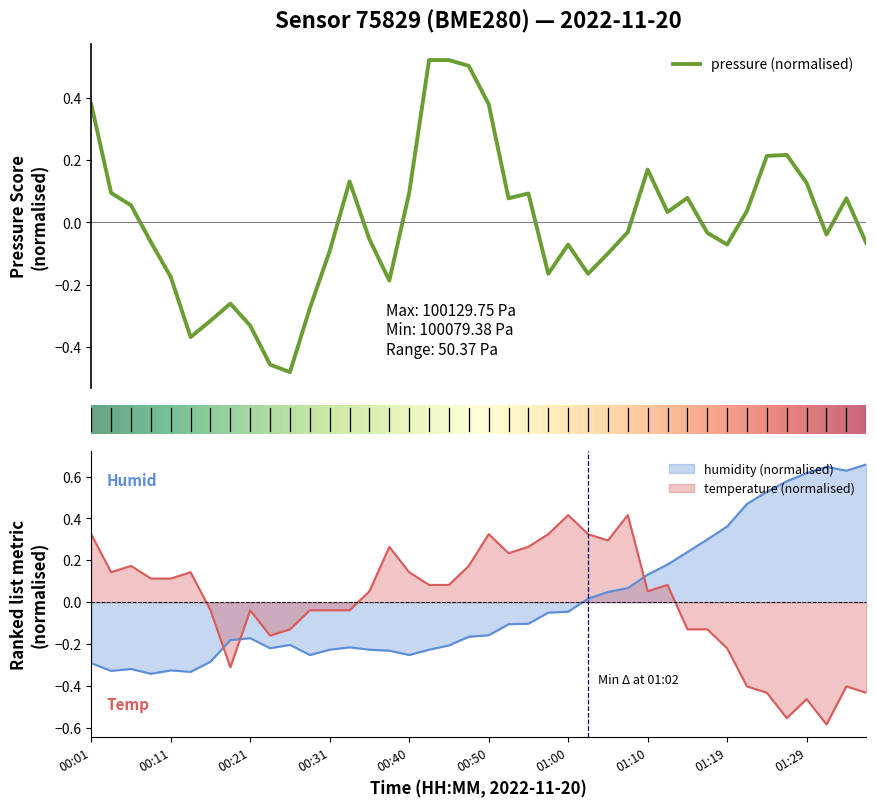

What is the difference between the highest and lowest values at 00:18?

0.1